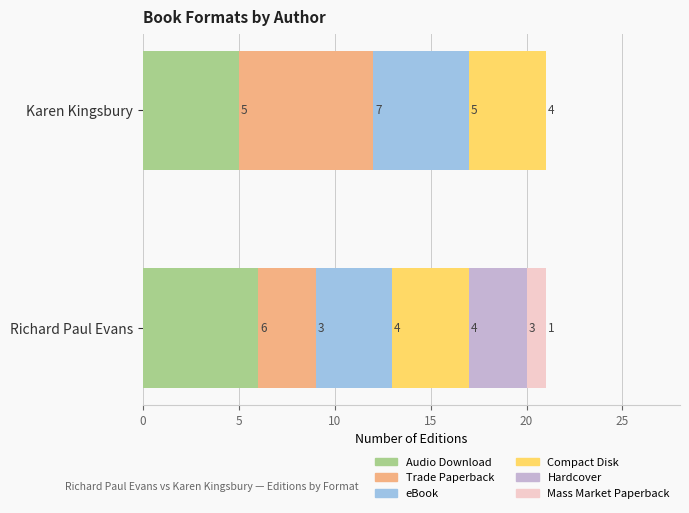

The Audio Download series shows 5 at Karen Kingsbury. True or false?

True